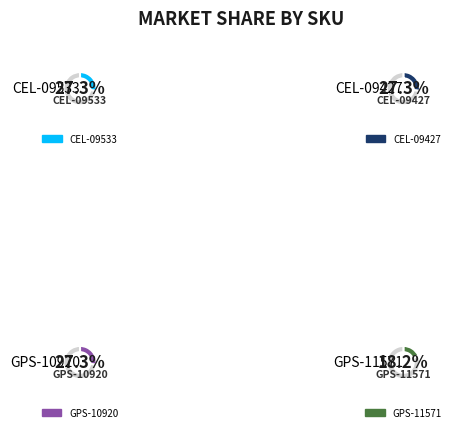

Is GPS-10920 the majority of the pie?

No